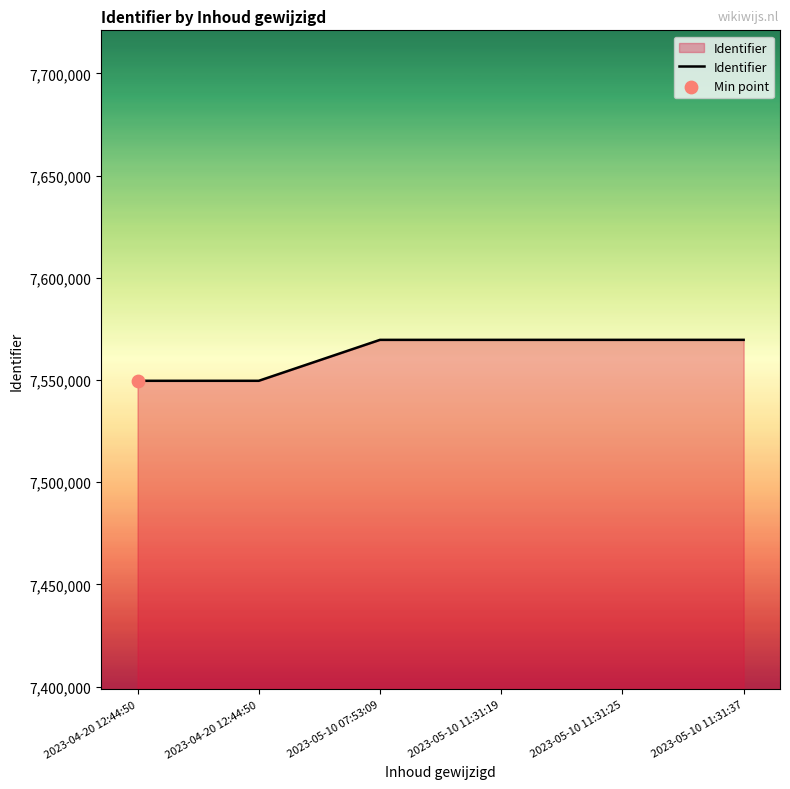

What is the ratio of the value at 2023-05-10 11:31:37 to the value at 2023-05-10 11:31:25?

1.0